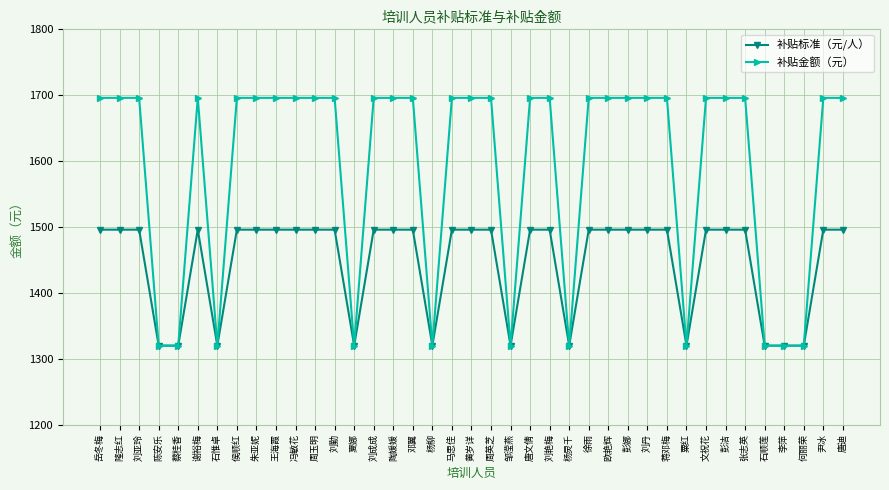

Rank the series by their average value, from highest to lowest.

补贴金额（元）, 补贴标准（元/人）